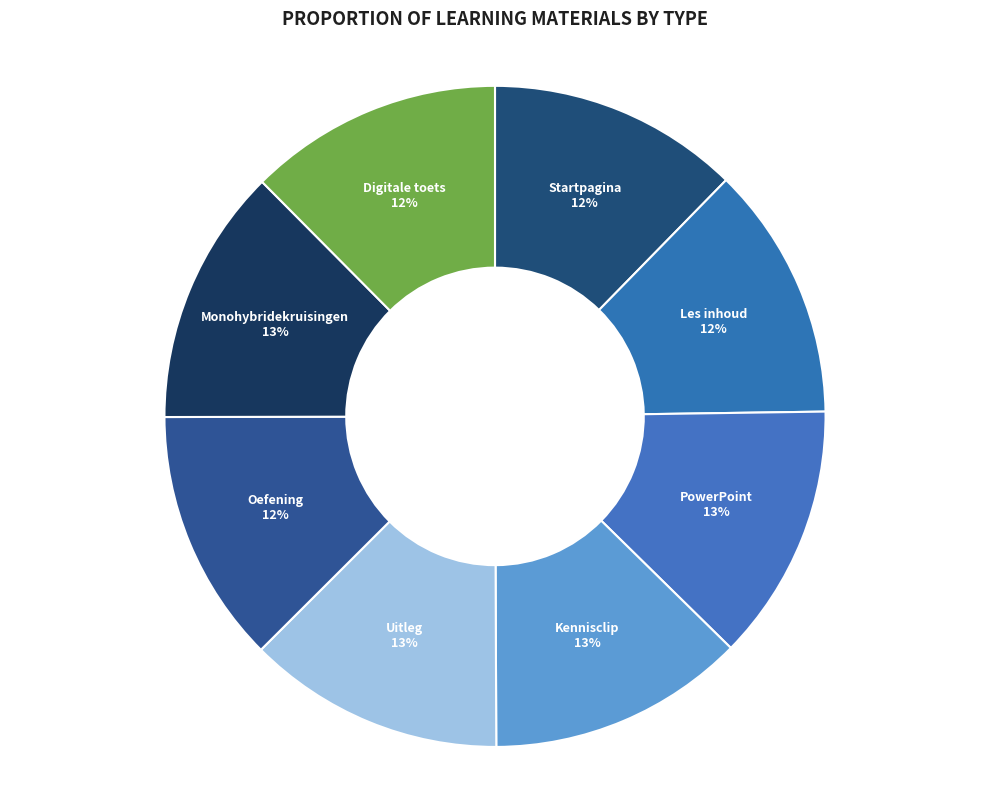

Is it true that PowerPoint is 5% of the pie?

False